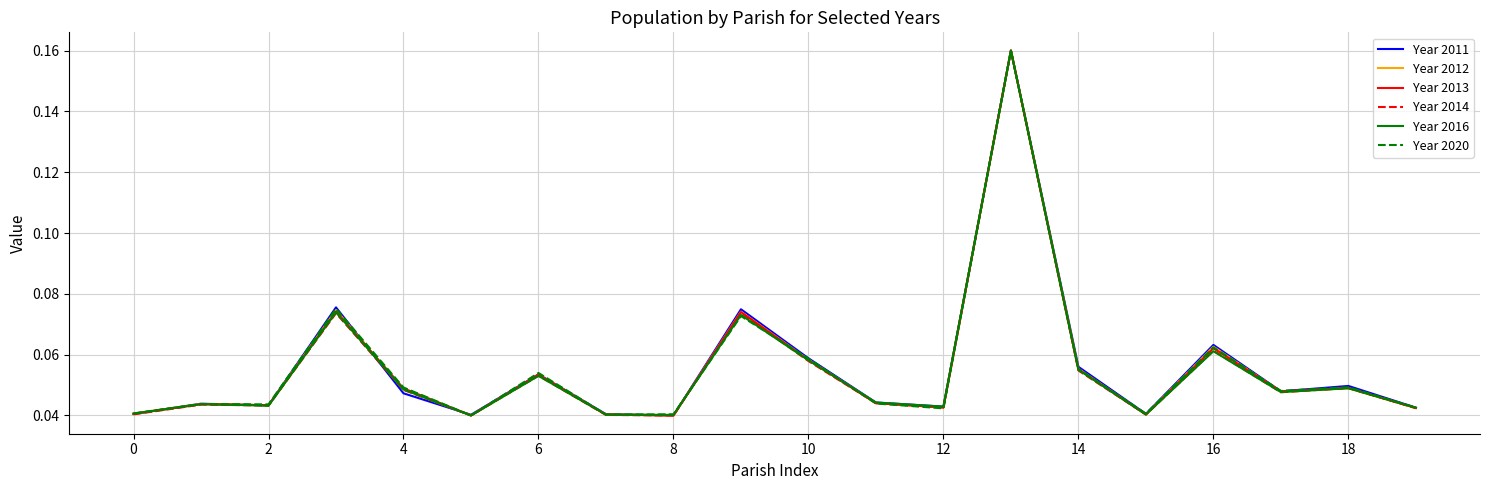

Which series has the largest total across all categories?

Year 2011